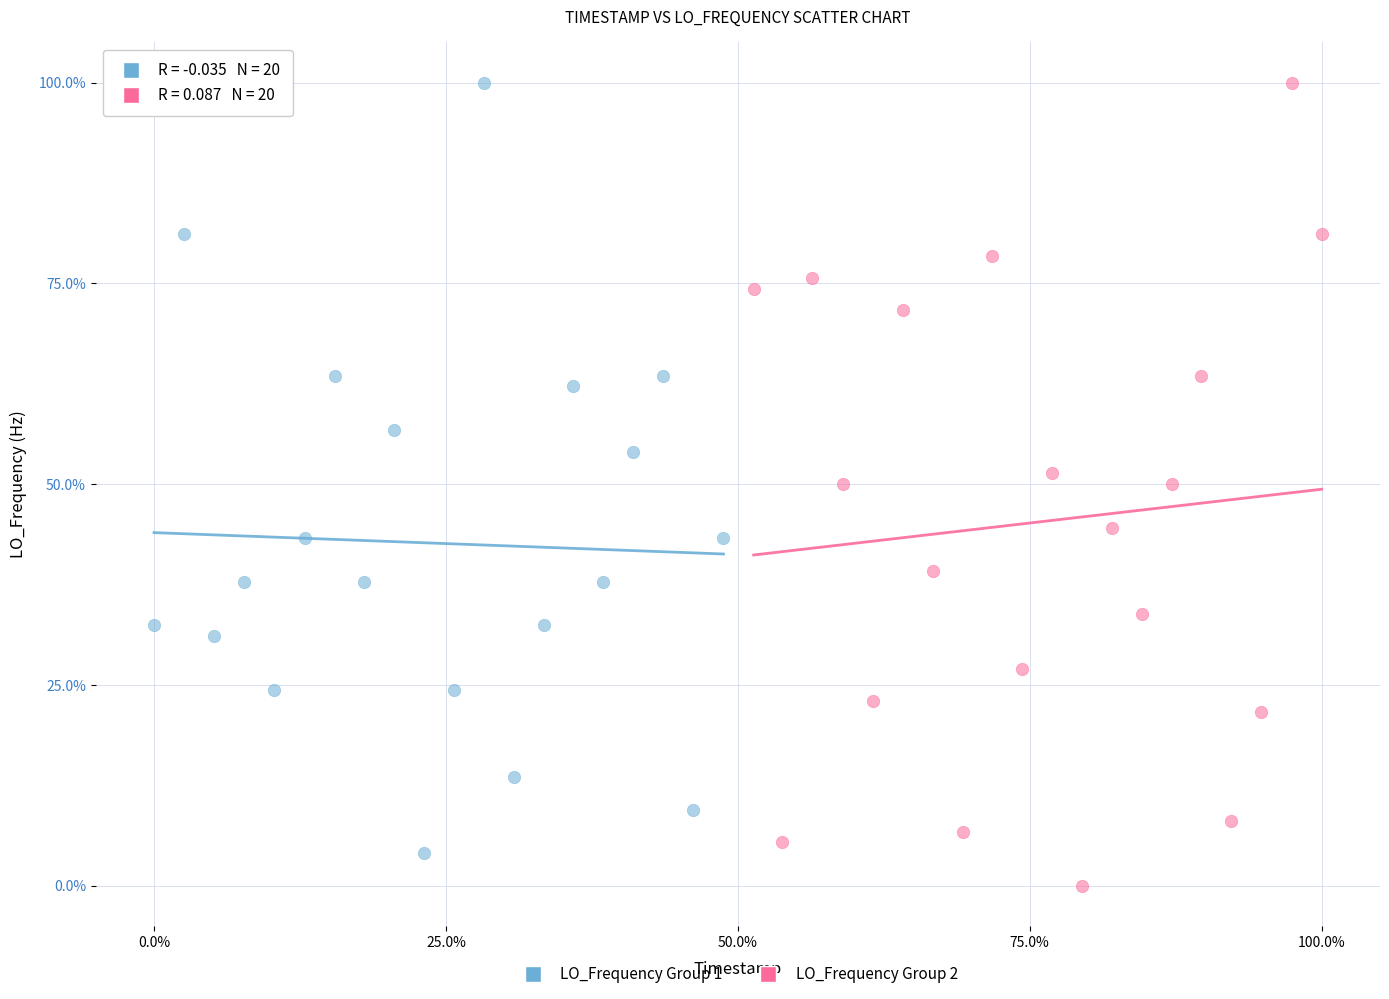

Which series reaches the minimum Y coordinate?

LO_Frequency Group 2